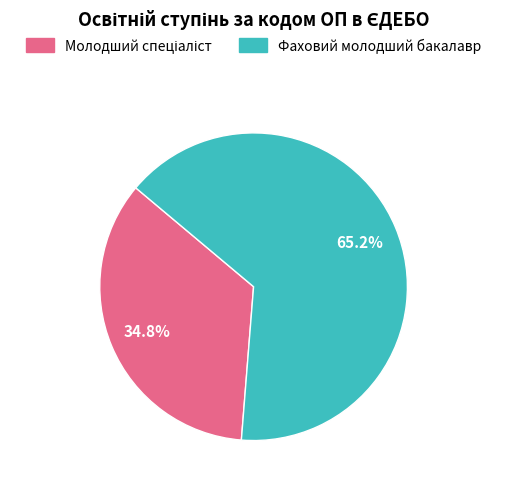

True or false: Фаховий молодший бакалавр accounts for 65% of the total.

True